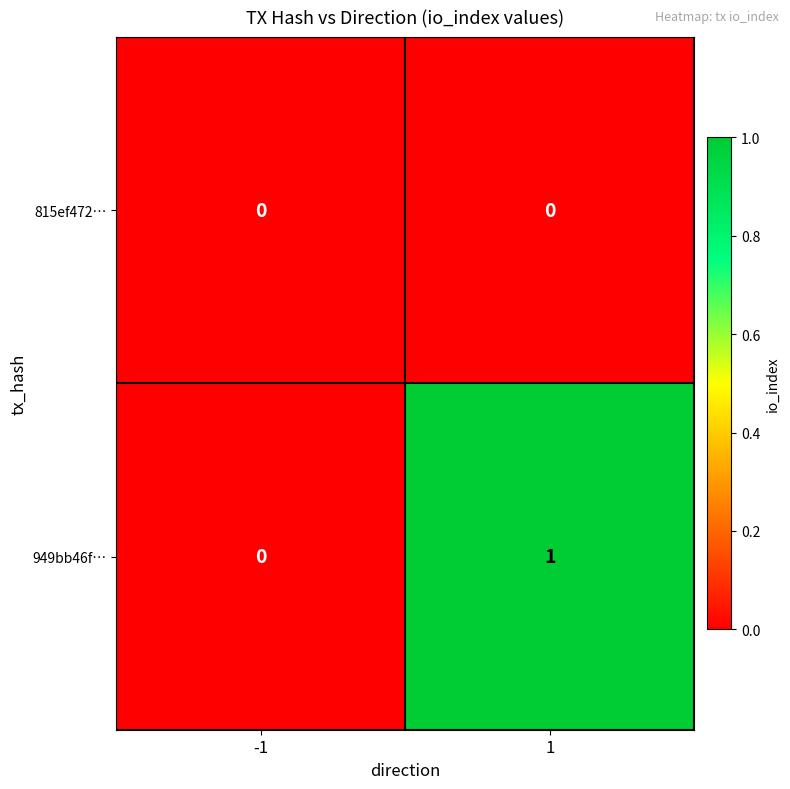

Which series has the largest total across all categories?

949bb46f…